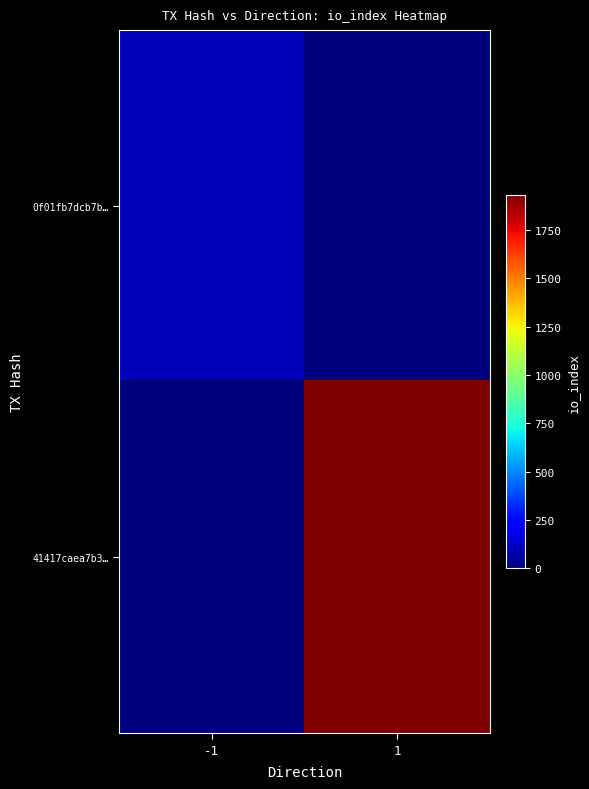

At which category does the chart reach its peak across all series?

1